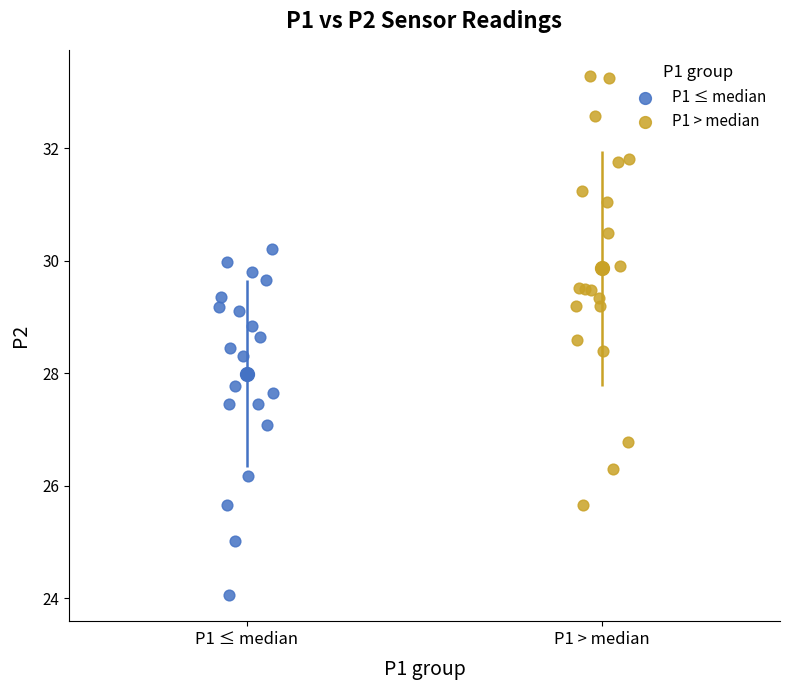

Which series has the widest spread of Y values?

P1 > median